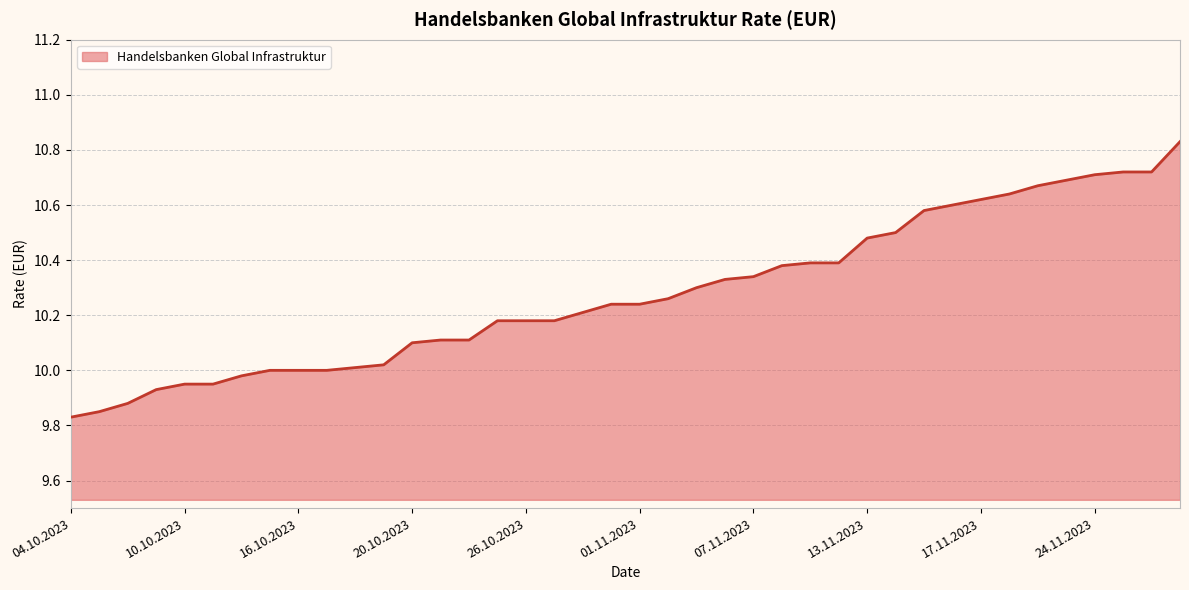

What is the difference between the maximum and minimum values?

1.0